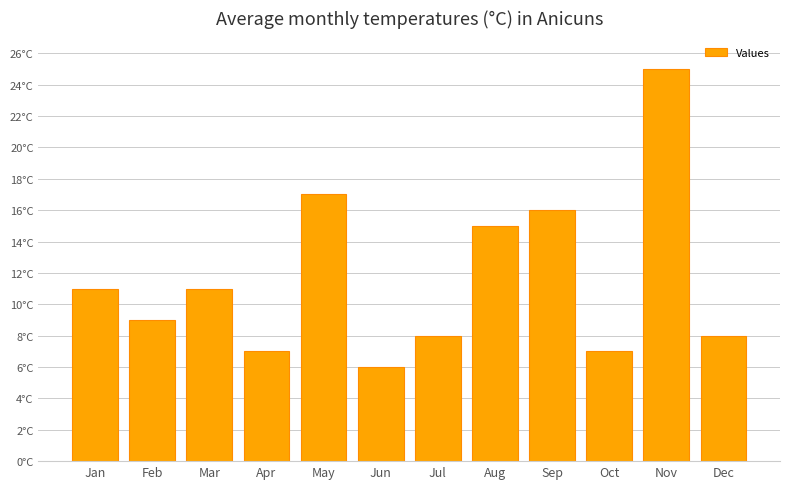

Between Sep and Dec, which is larger?

Sep